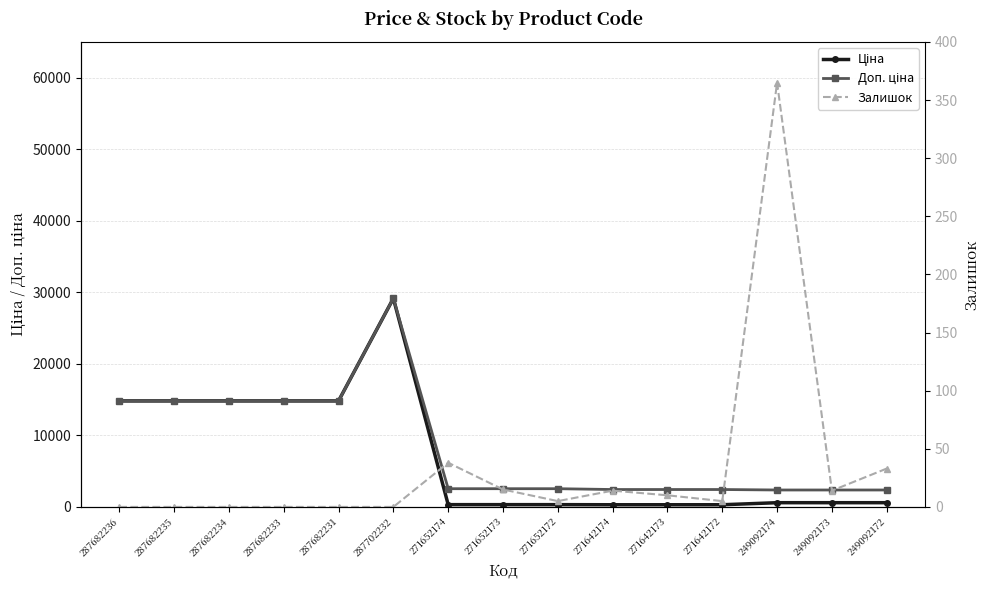

True or false: Залишок and Доп. ціна cross at least once.

False